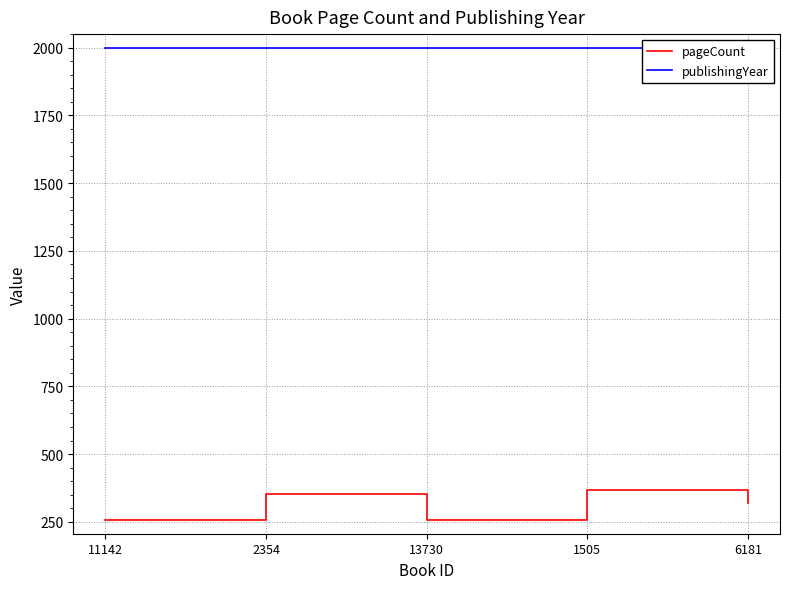

How many interior local valleys does the pageCount series have?

1